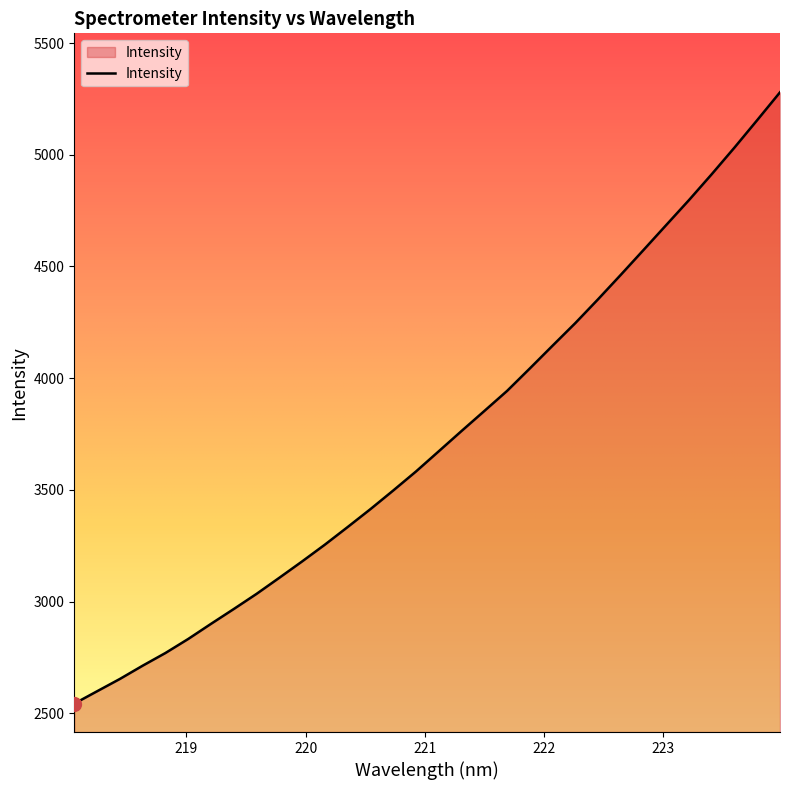

What is the smallest value displayed?

2542.8